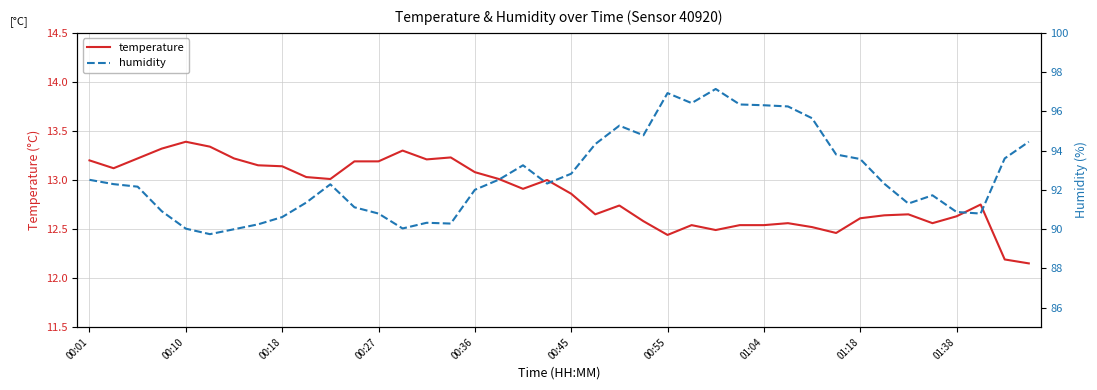

True or false: humidity and temperature cross at least once.

False